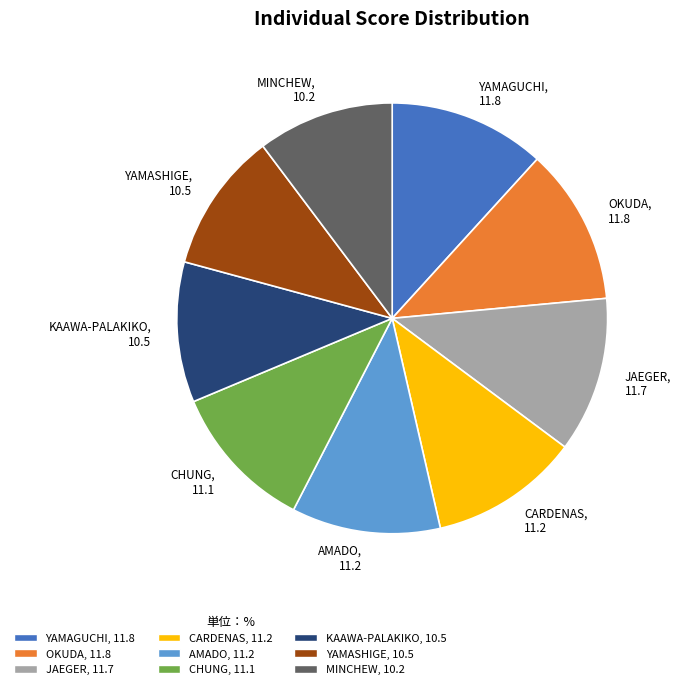

How many segments does this pie chart have?

9